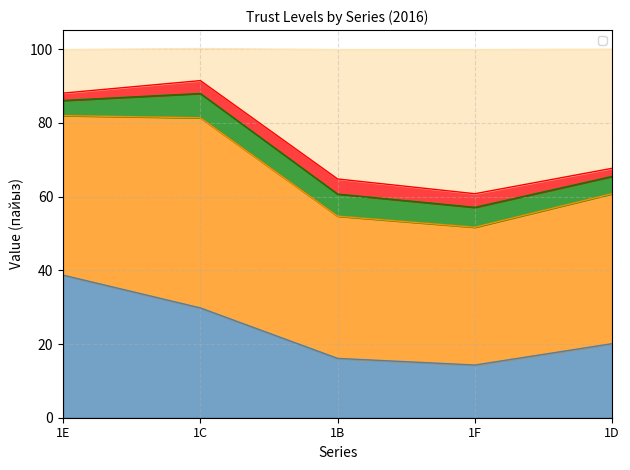

How many data points in _L_TRST_NO are less than 3?

2